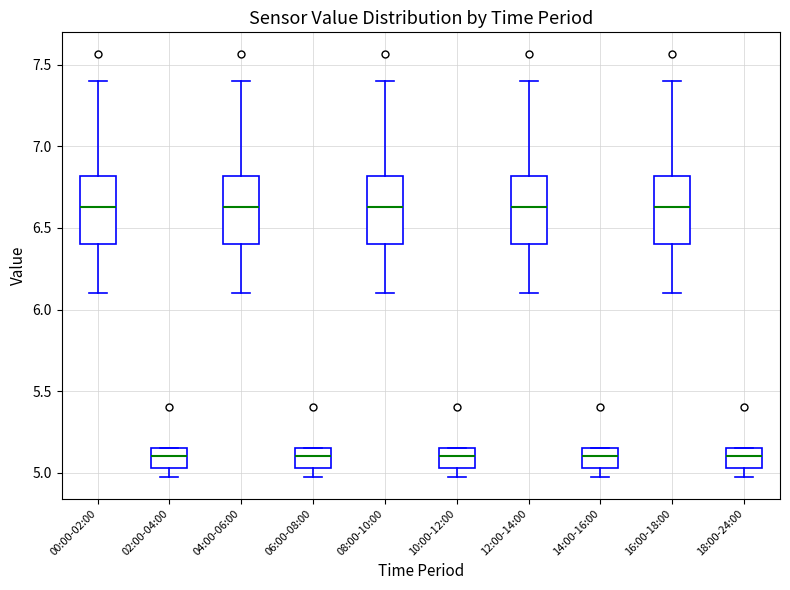

Reading left to right, read every box against the y-axis: the position of its median line, the range the box covers, and the ends of its whiskers. The values are not printed on the chart, so give them approximately, as read against the axis.

00:00-02:00: median 6.65, box 6.40 to 6.80, whiskers 6.10 to 7.40
02:00-04:00: median 5.10, box 5.05 to 5.15, whiskers 4.95 to 5.15
04:00-06:00: median 6.65, box 6.40 to 6.80, whiskers 6.10 to 7.40
06:00-08:00: median 5.10, box 5.05 to 5.15, whiskers 4.95 to 5.15
08:00-10:00: median 6.65, box 6.40 to 6.80, whiskers 6.10 to 7.40
10:00-12:00: median 5.10, box 5.05 to 5.15, whiskers 4.95 to 5.15
12:00-14:00: median 6.65, box 6.40 to 6.80, whiskers 6.10 to 7.40
14:00-16:00: median 5.10, box 5.05 to 5.15, whiskers 4.95 to 5.15
16:00-18:00: median 6.65, box 6.40 to 6.80, whiskers 6.10 to 7.40
18:00-24:00: median 5.10, box 5.05 to 5.15, whiskers 4.95 to 5.15